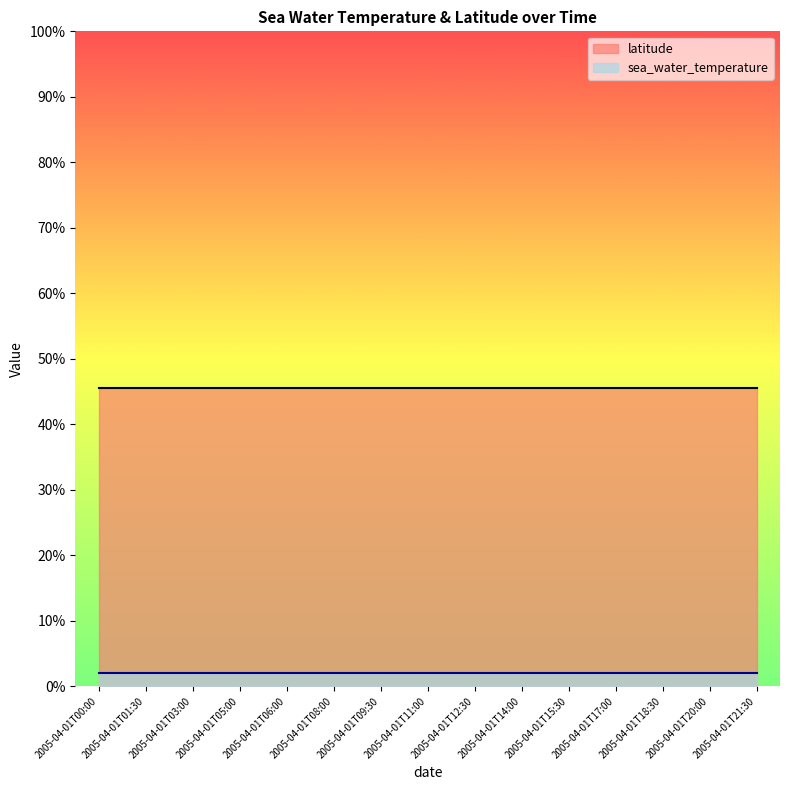

What position from the right is 2005-04-01T09:30?

9